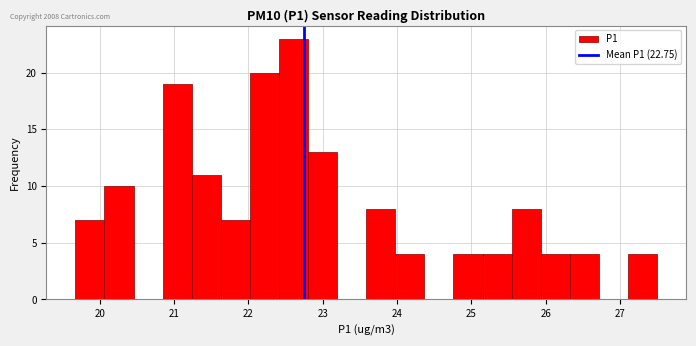

Around what value on the x-axis is the tallest bar? Give the approximate position of its centre, as read against the axis.

22.6